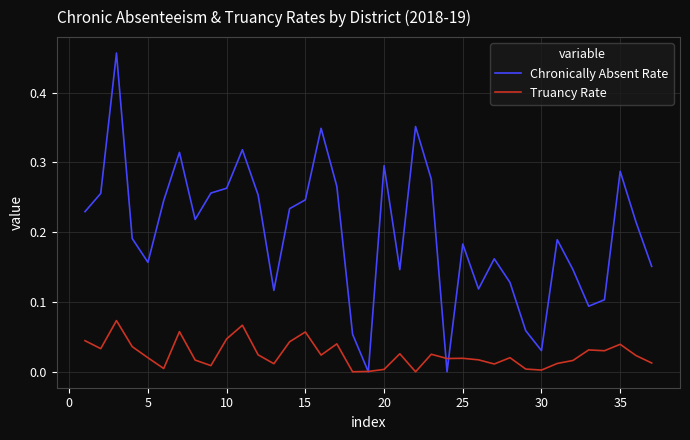

Which series has the largest total across all categories?

Chronically Absent Rate